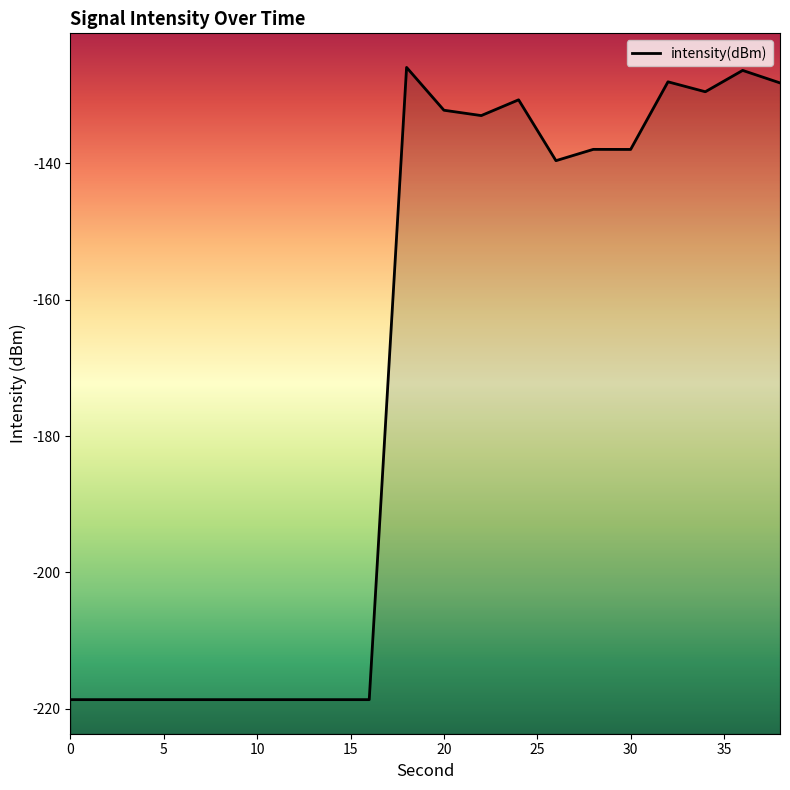

Is it true that the value at 10 is -379.1?

False